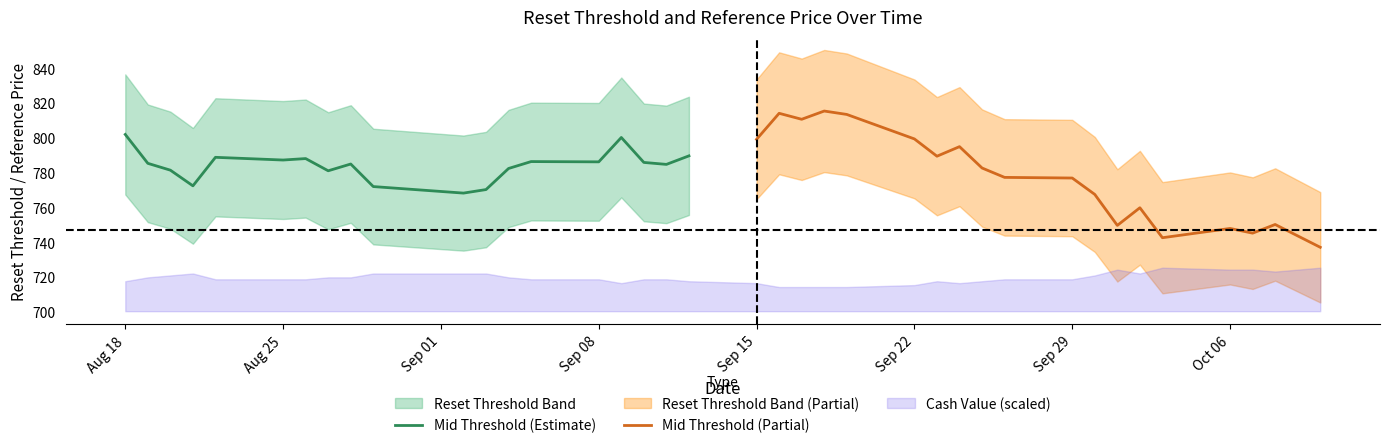

The Mid Threshold (Estimate) series shows 787.2 at Aug 25. True or false?

True